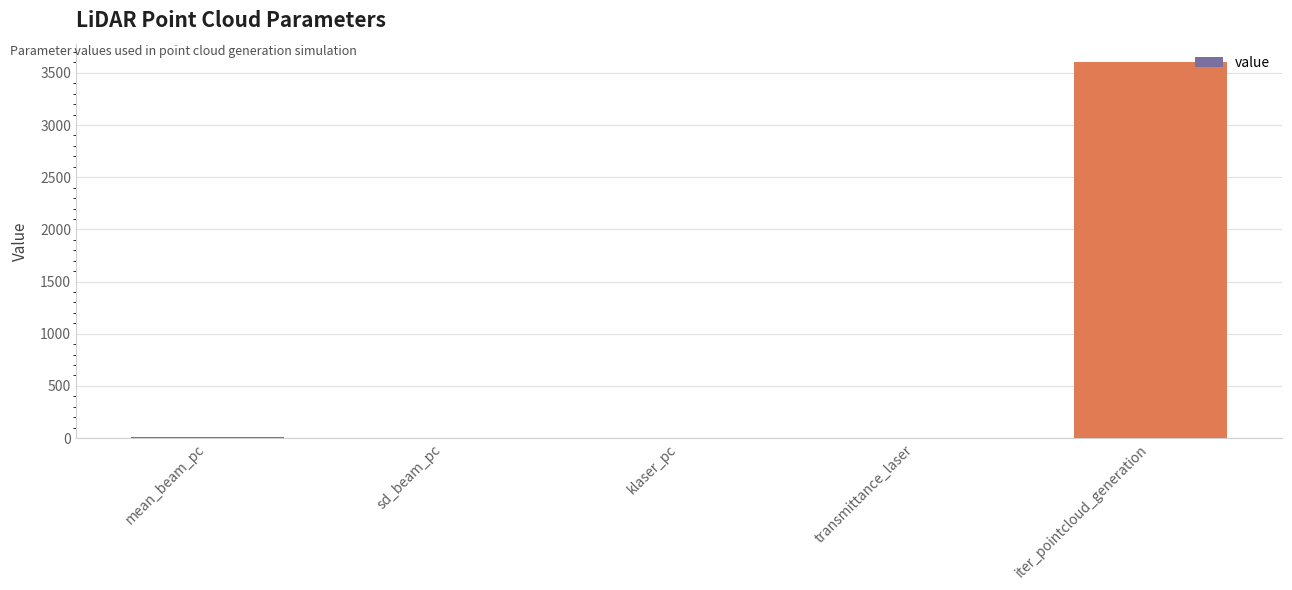

At which label is the value closest to 1800?

mean_beam_pc